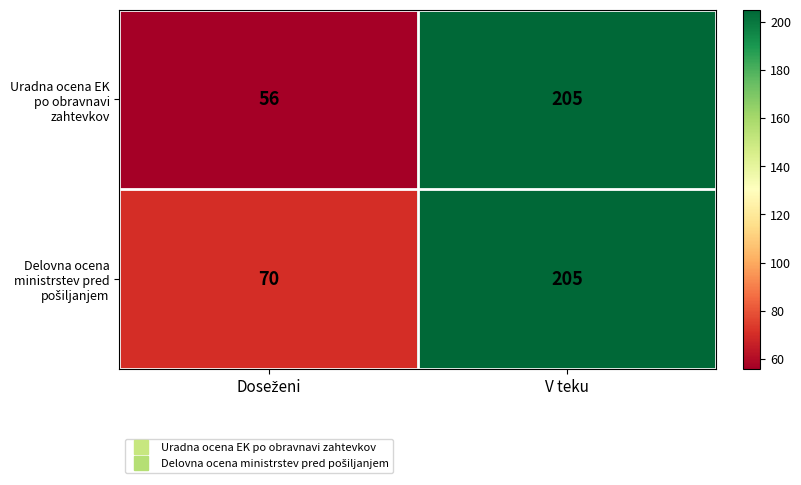

Is it true that Uradna ocena EK po obravnavi zahtevkov equals 205 at V teku?

True